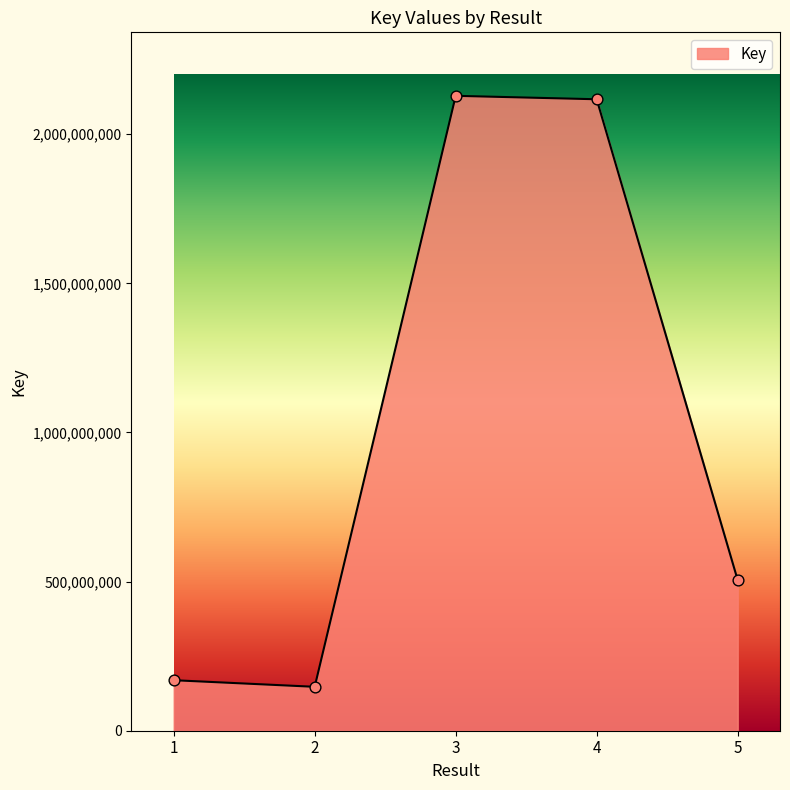

What is the change in value from 1 to 5?

+335612382